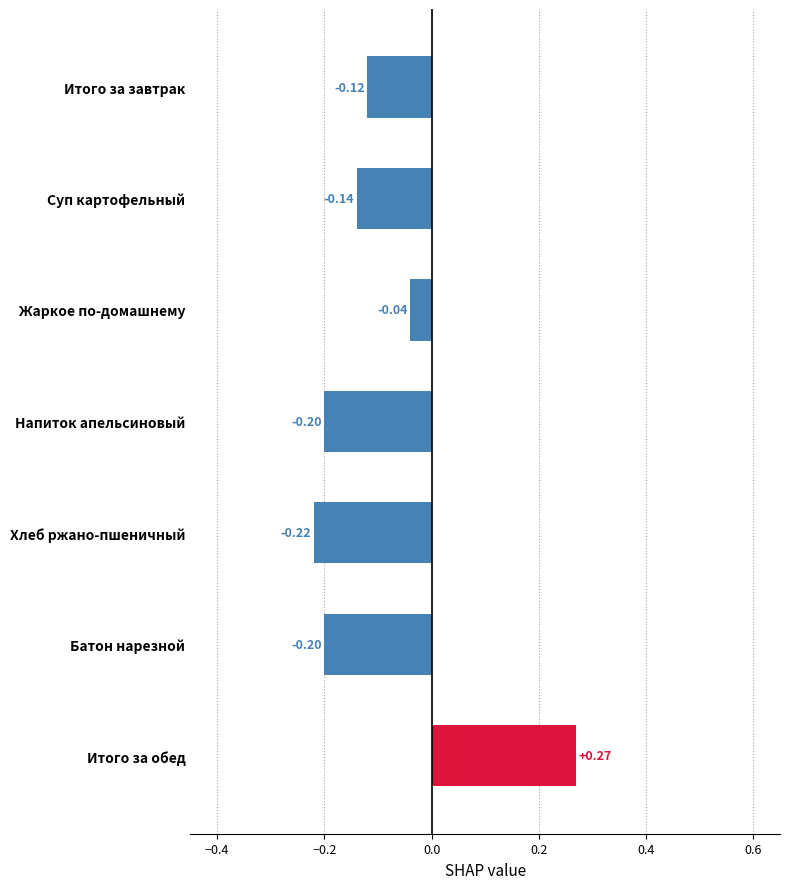

What is the label of the 4th bar from the bottom?

Напиток апельсиновый